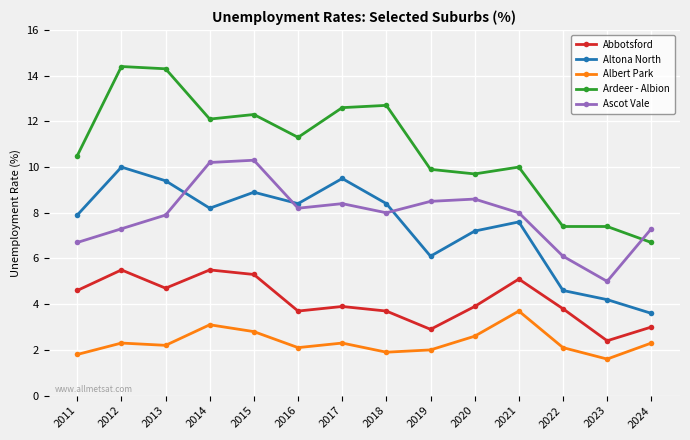

The value of Altona North at 2012 is 10.0. True or false?

True